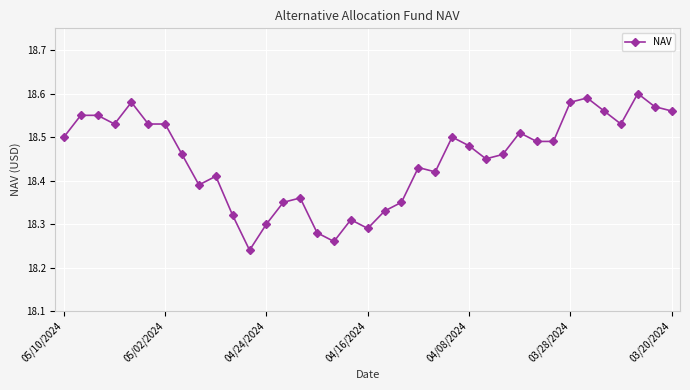

How many values are between 18 and 19?

37